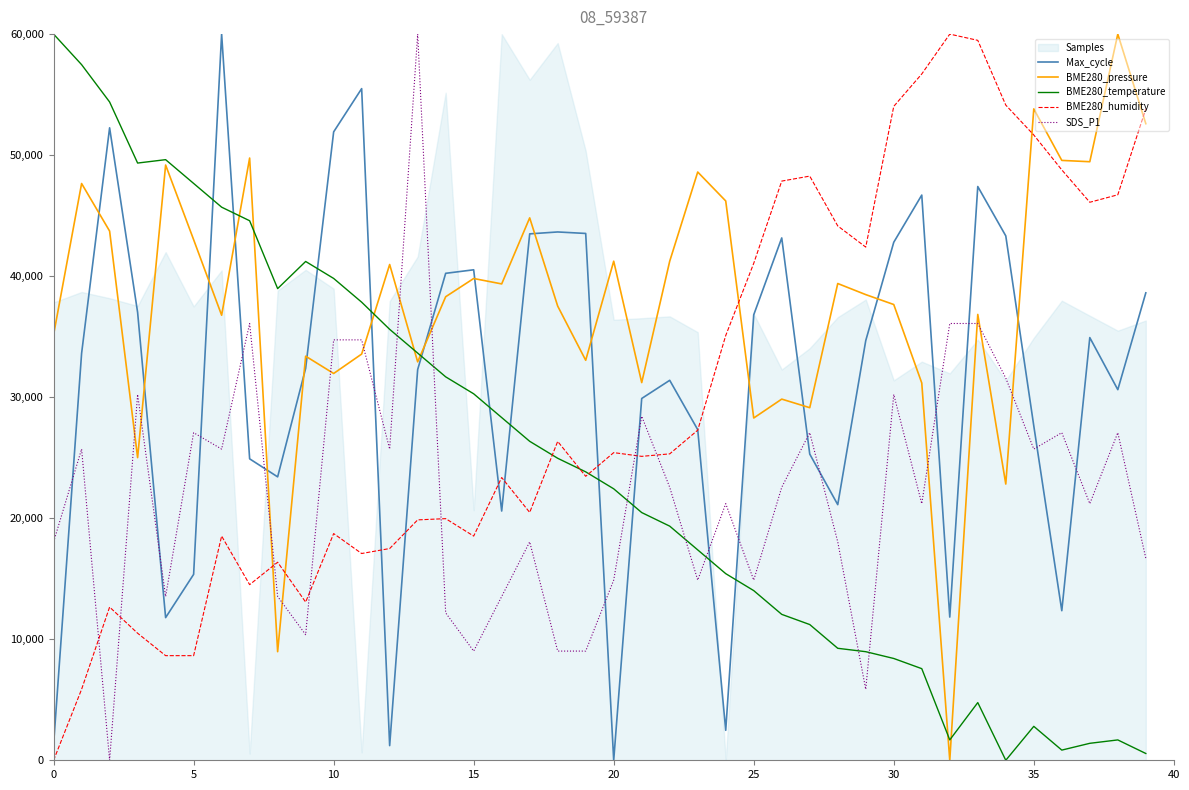

What is the maximum value for BME280_pressure?

60000.0